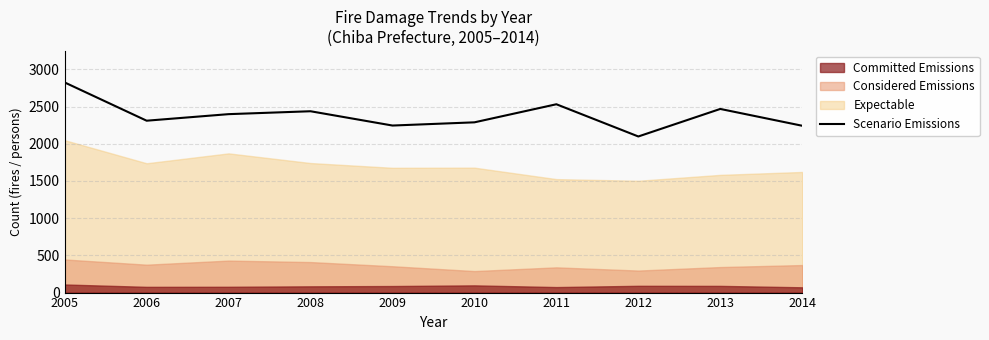

What is the average value?

2384